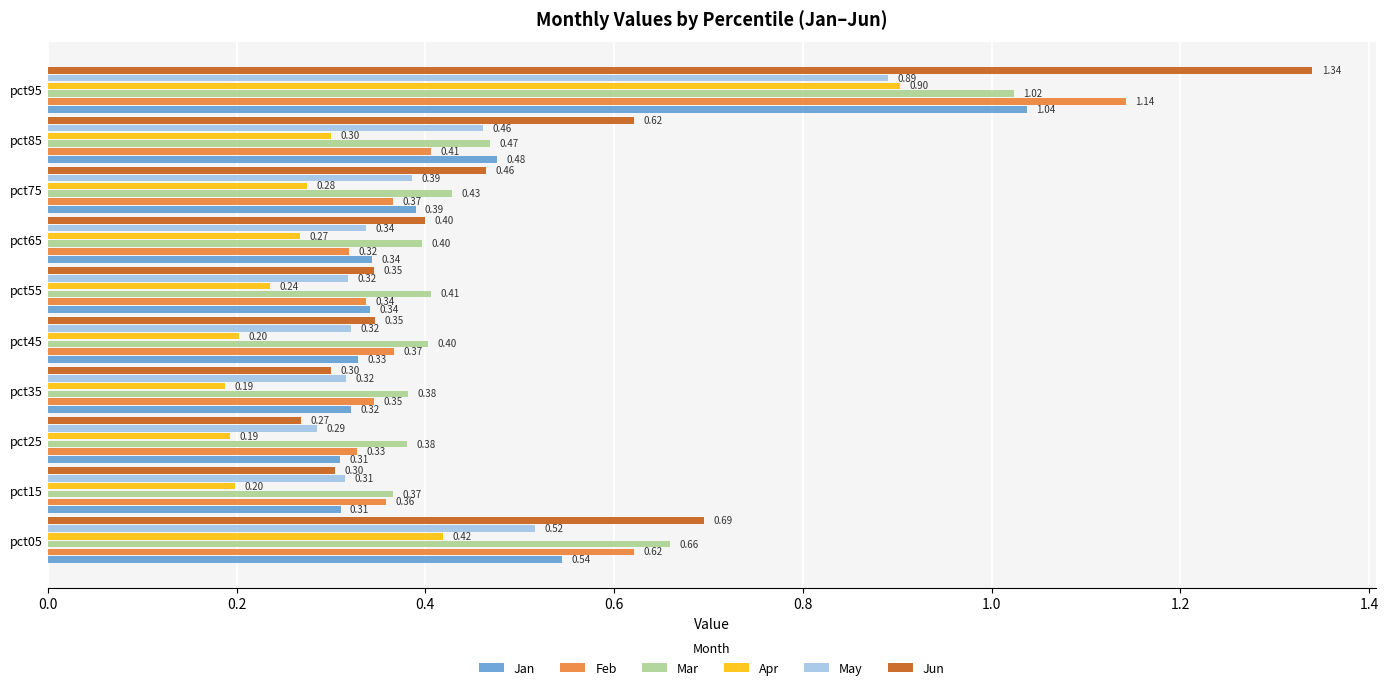

What are all the series names shown in the legend?

Jan, Feb, Mar, Apr, May, Jun